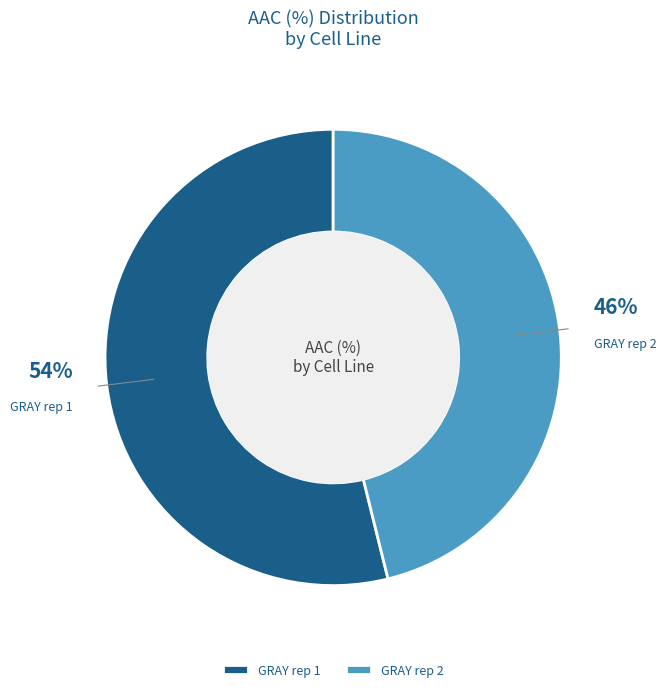

Rank the categories by value from highest to lowest.

GRAY rep 1, GRAY rep 2